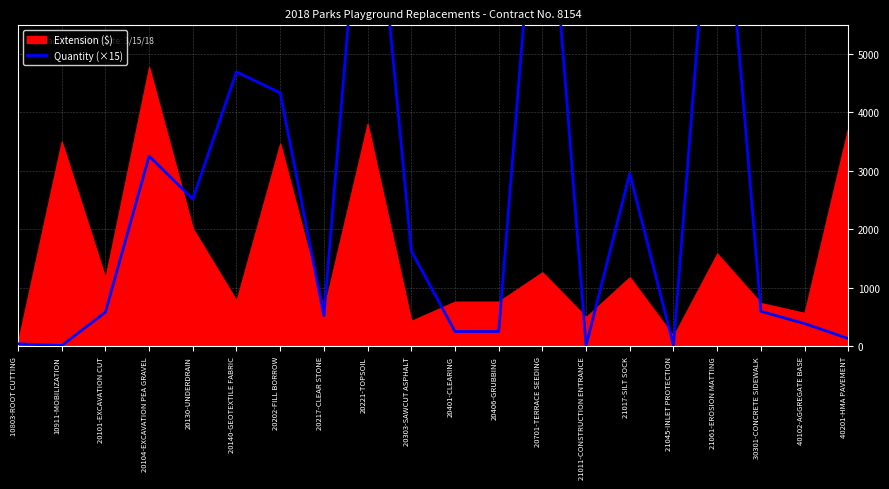

How many lines are shown in the chart?

1